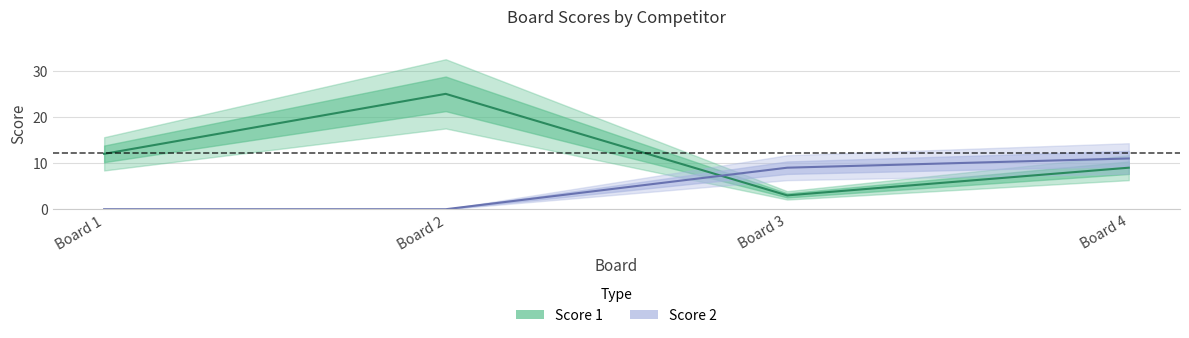

Which series has the largest range (max minus min)?

Score 1